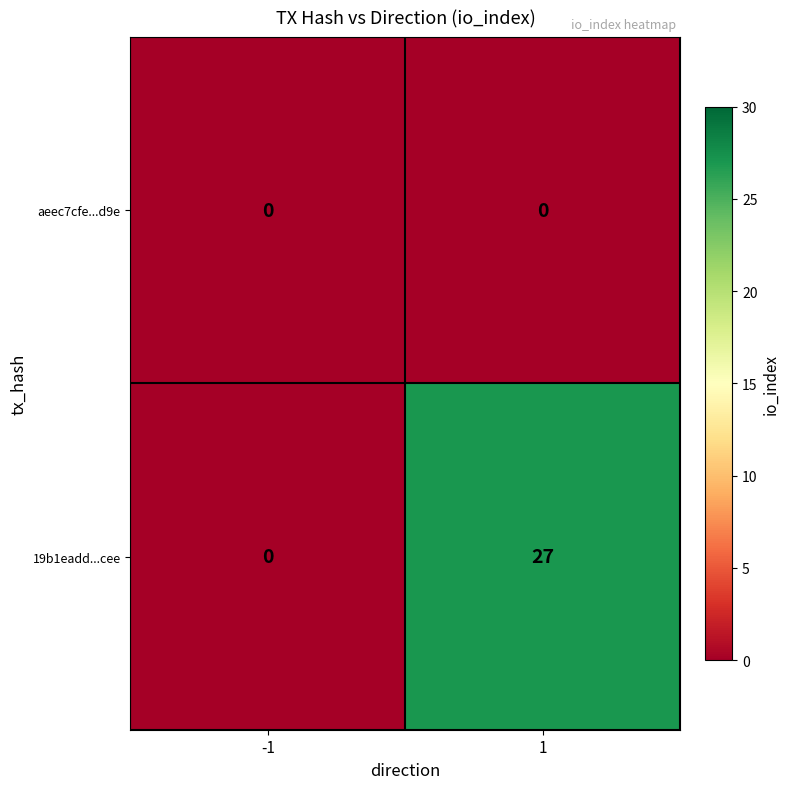

At how many categories does at least one series exceed 15?

1